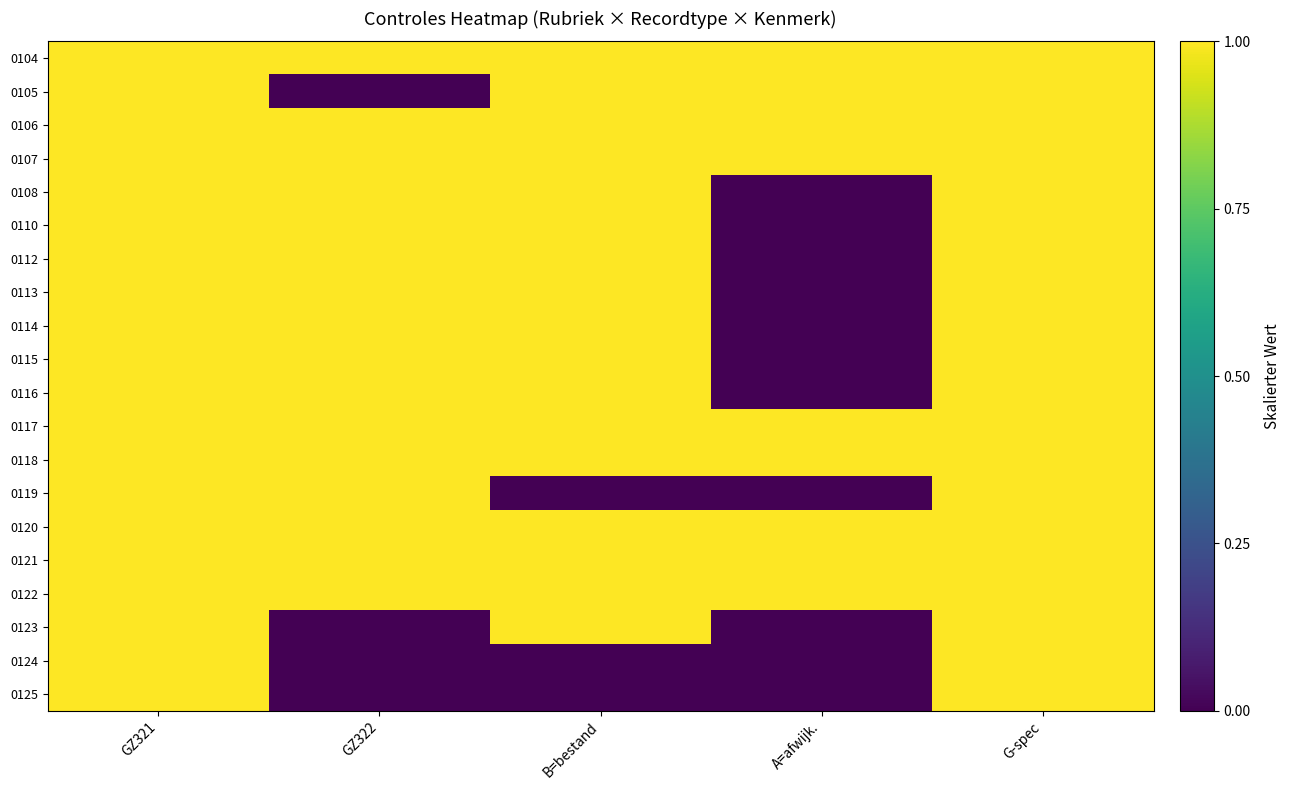

At how many categories does at least one series exceed 0?

5